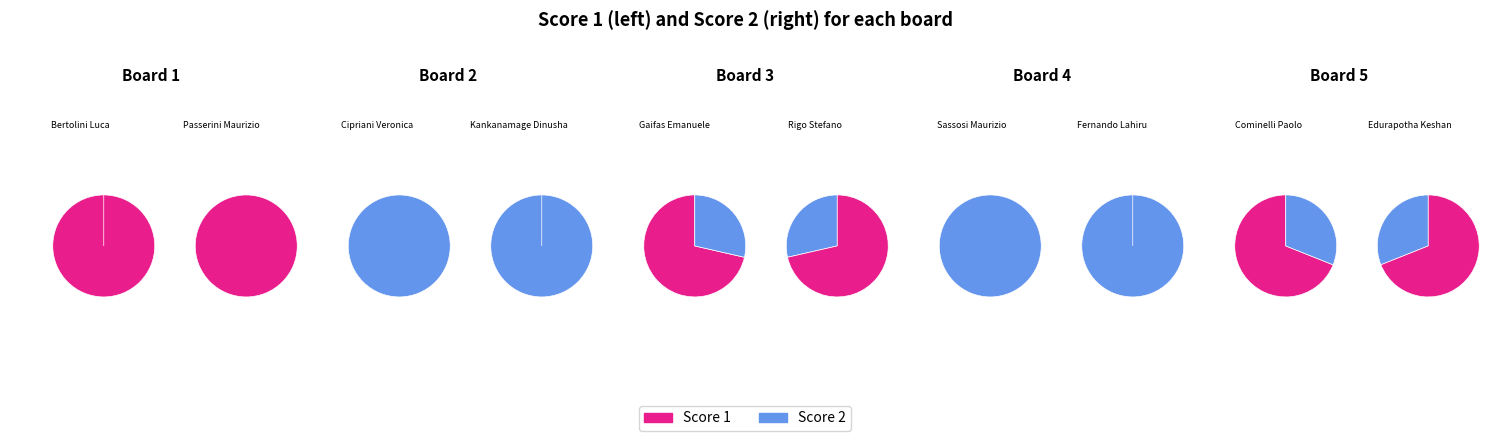

What is the smallest slice in the pie chart?

Board 2